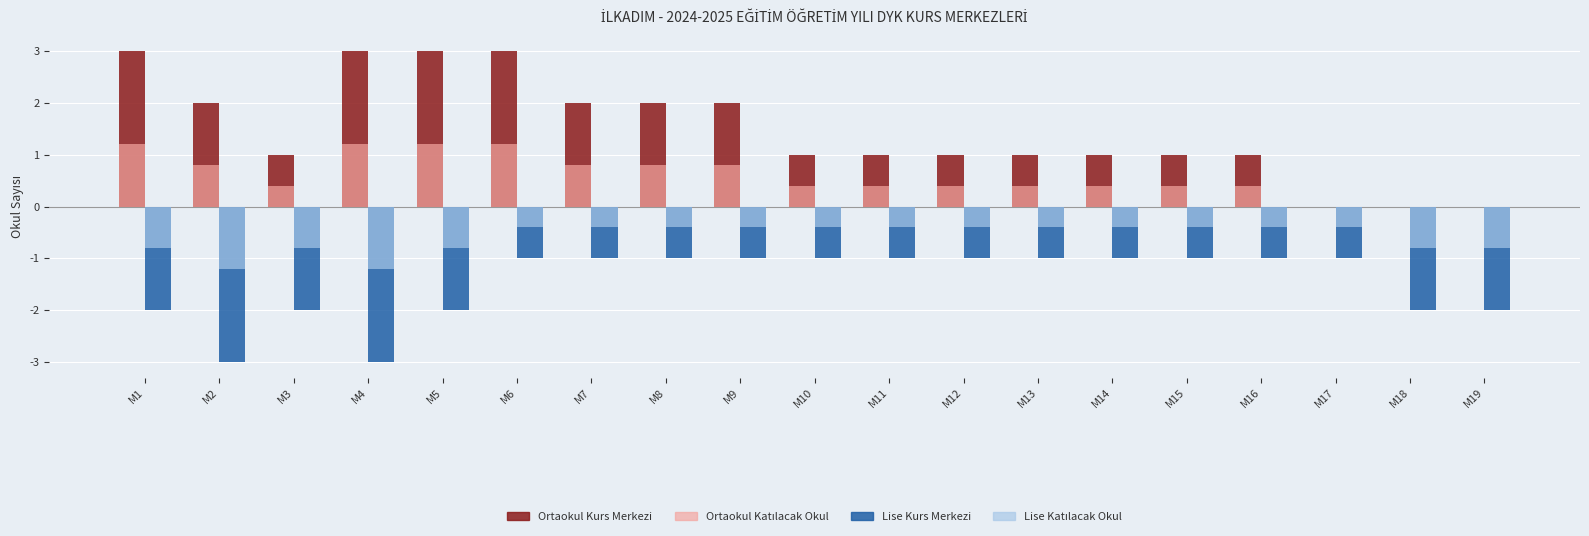

What is the total value across all series at M19?

-2.8